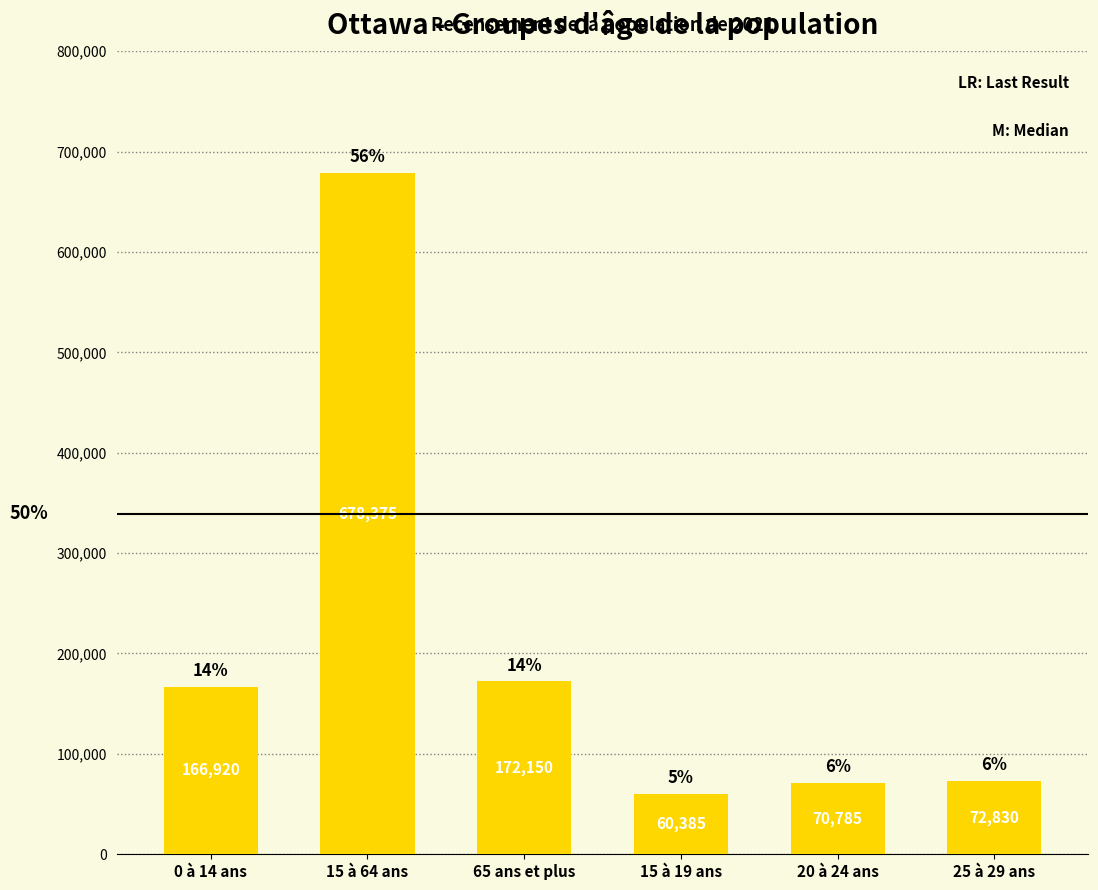

The value at 65 ans et plus is 172150. True or false?

True